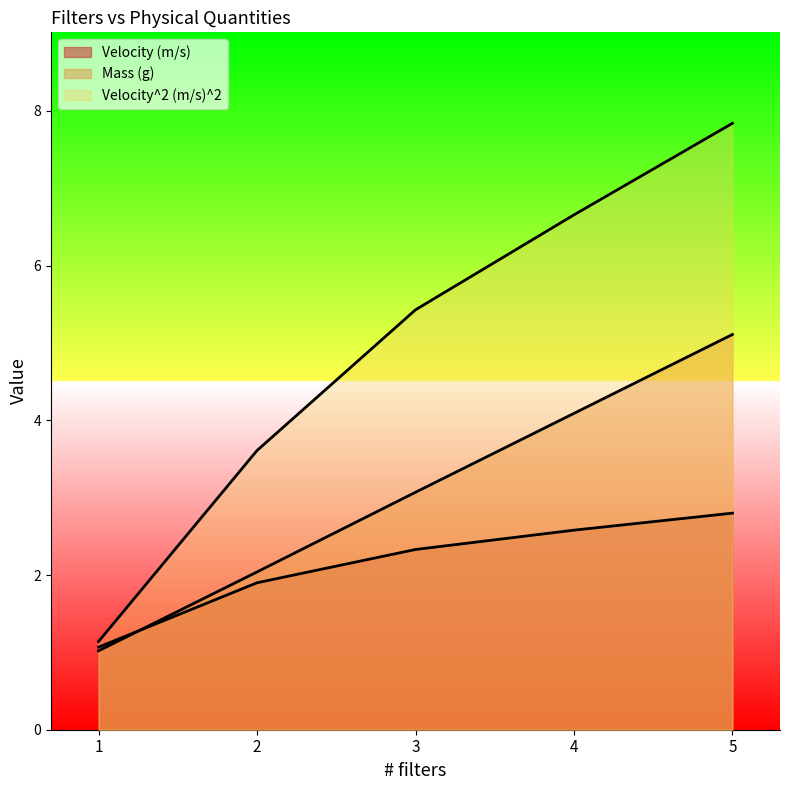

Reading right to left, list all the values displayed in this chart.

Velocity (m/s): 5=2.8	4=2.6	3=2.3	2=1.9	1=1.1
Mass (g): 5=5.1	4=4.1	3=3.1	2=2.0	1=1.0
Velocity^2 (m/s)^2: 5=7.8	4=6.7	3=5.4	2=3.6	1=1.1